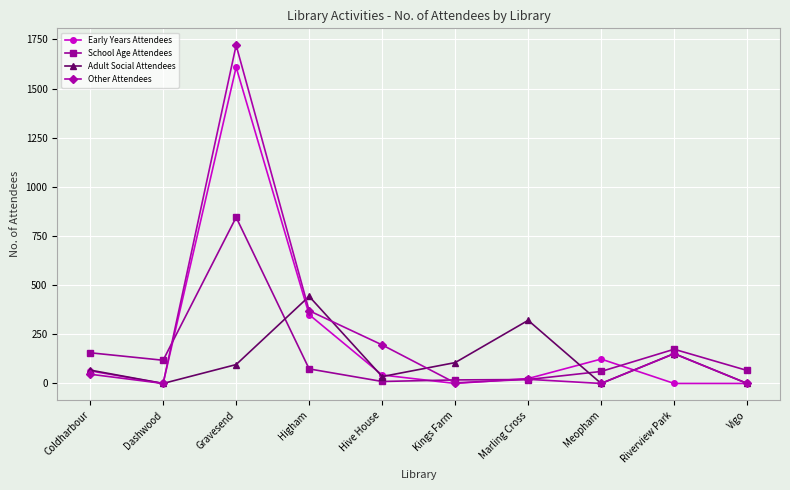

Which series ends up on top after the final intersection of Early Years Attendees and School Age Attendees?

School Age Attendees